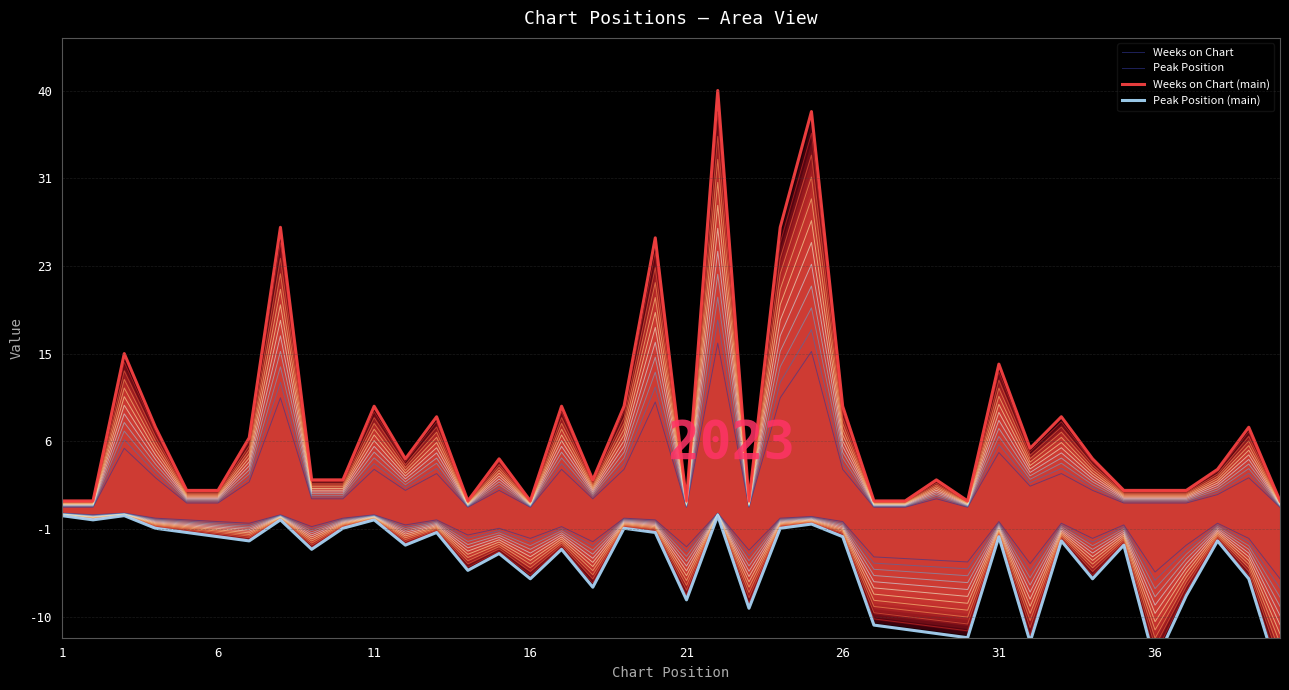

How many data points in Weeks on Chart are above 2?

17